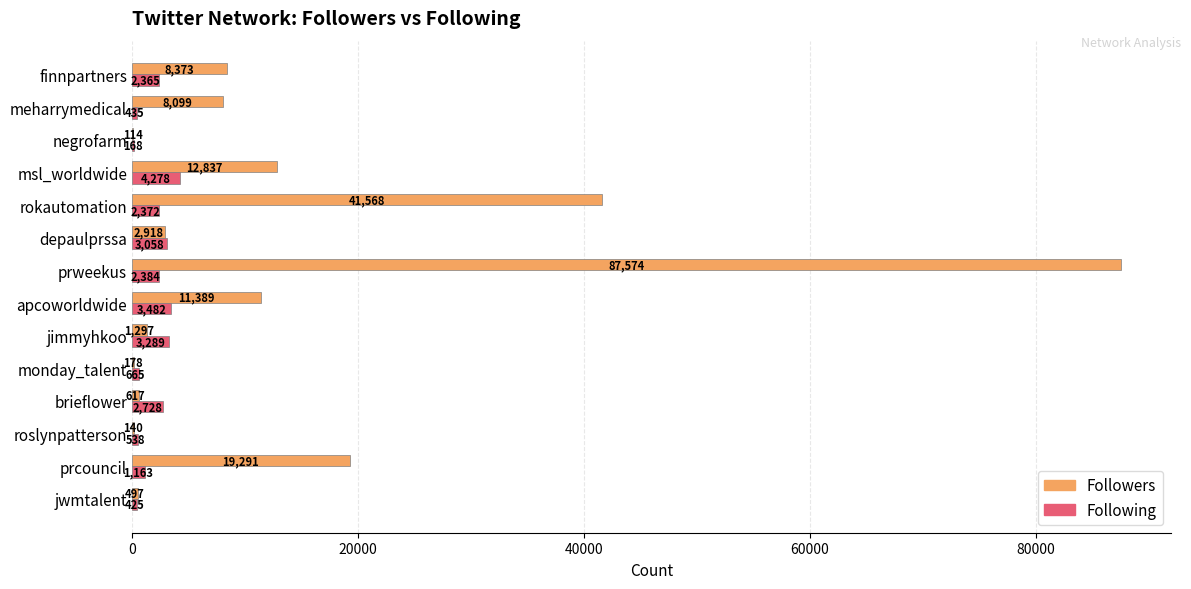

Between roslynpatterson and negrofarm, which series saw the biggest shift?

Following